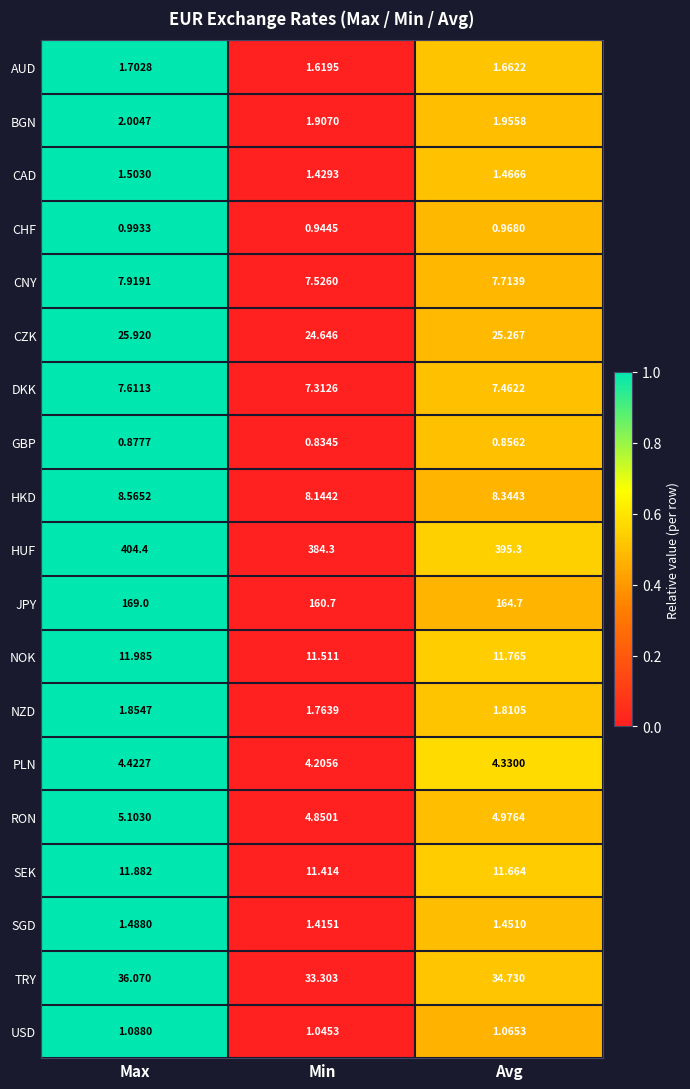

Where is HKD nearest to the value 8?

Min